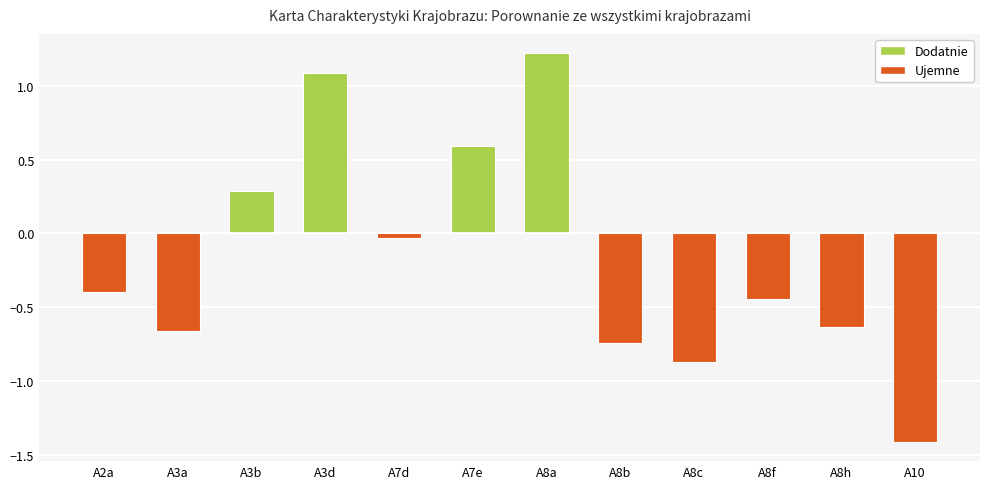

Which label corresponds to the largest value in the chart?

A8a